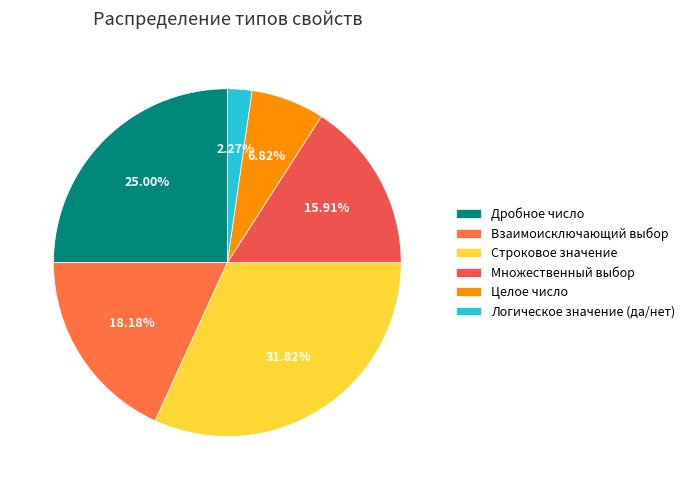

To the nearest percent, what is the combined percentage of Множественный выбор and Строковое значение?

48%